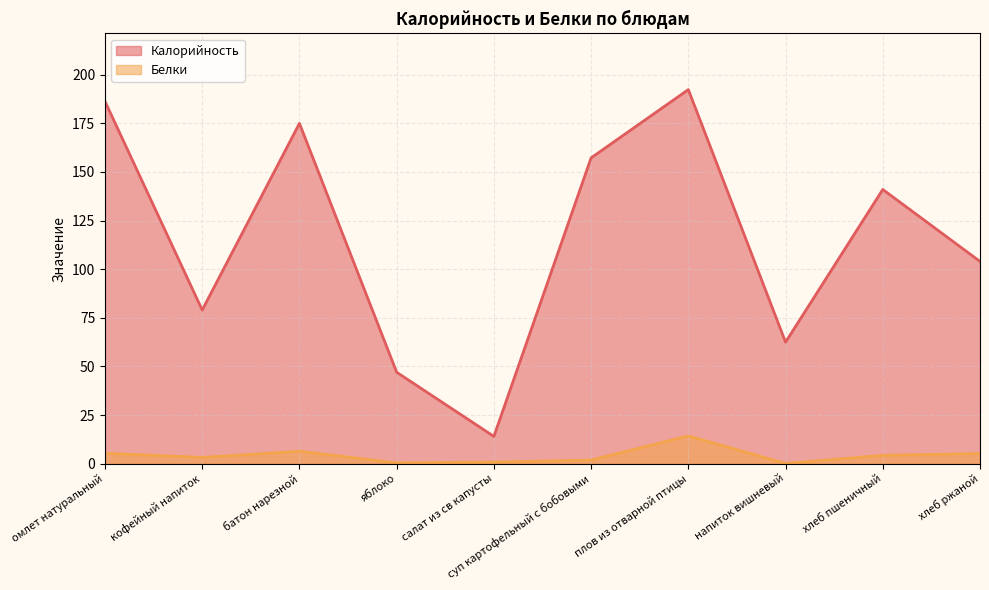

What is the difference between the maximum and second lowest values in the Калорийность series?

145.4